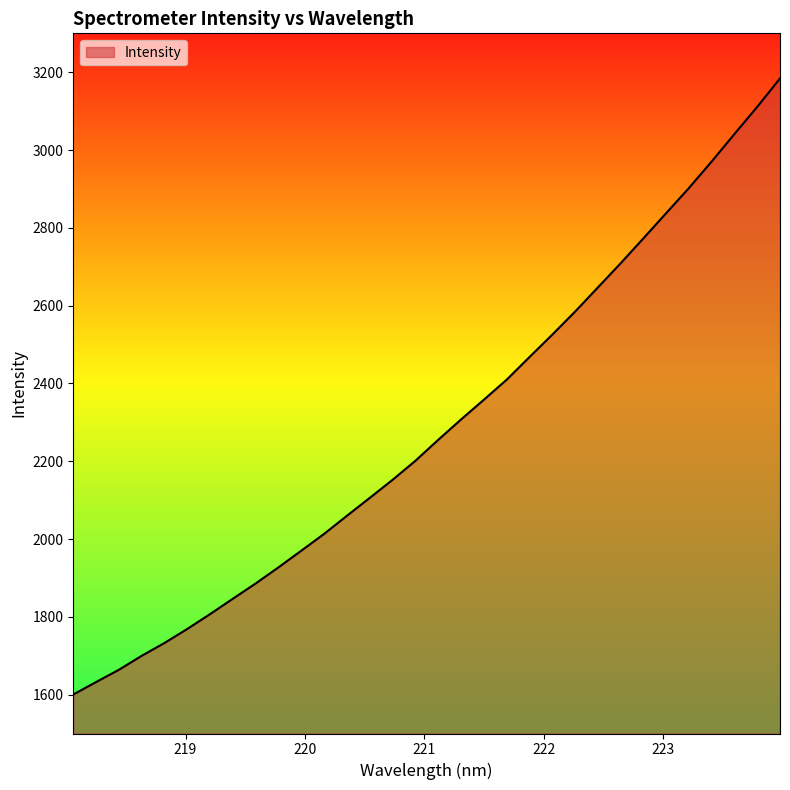

What is the minimum value shown in the chart?

1600.3